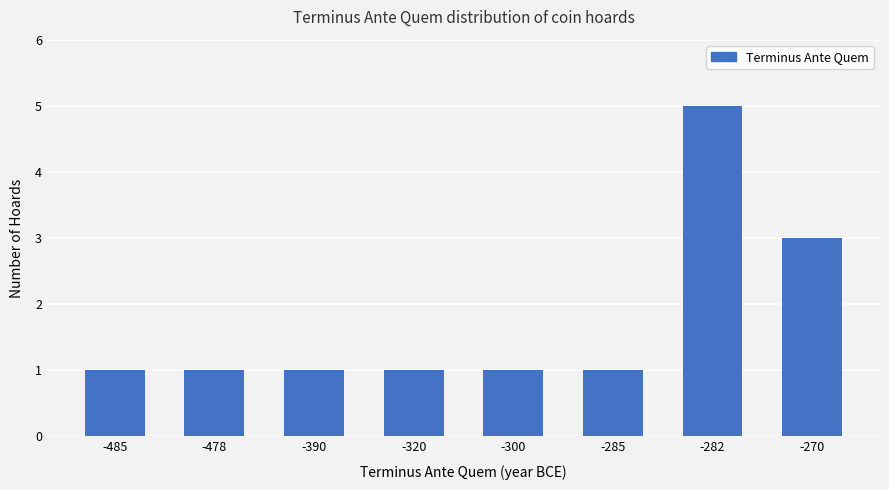

What is the greatest value displayed?

5